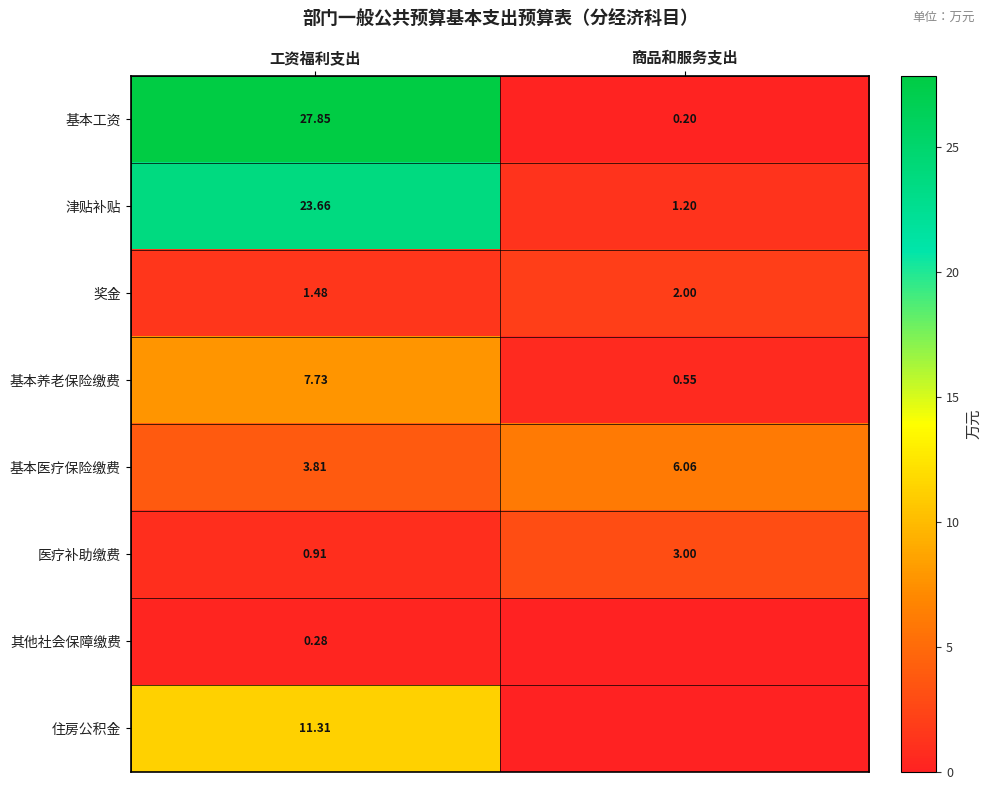

At how many categories does at least one series exceed 17?

1